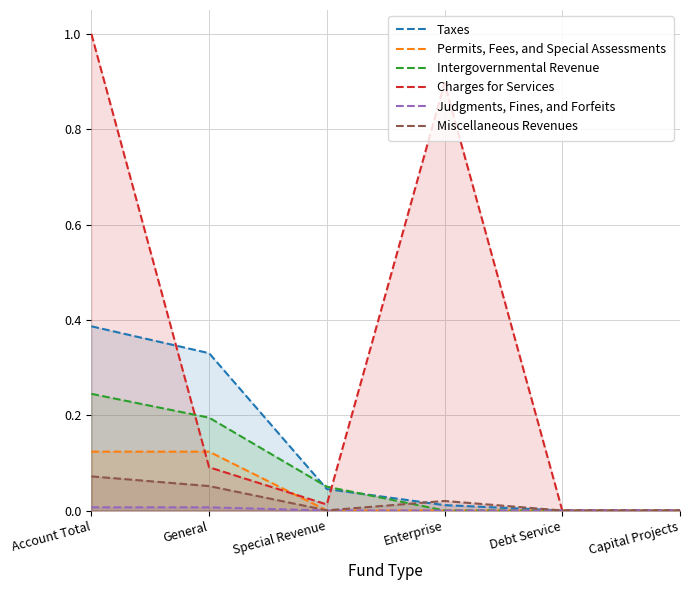

What is the sum of all Intergovernmental Revenue values?

0.5